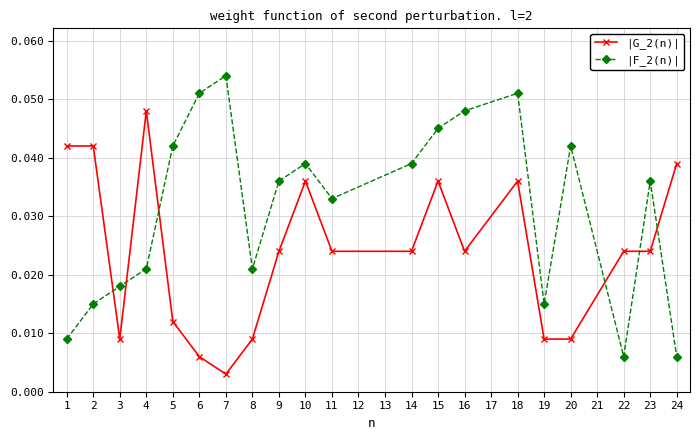

At how many categories does at least one series exceed 0?

20